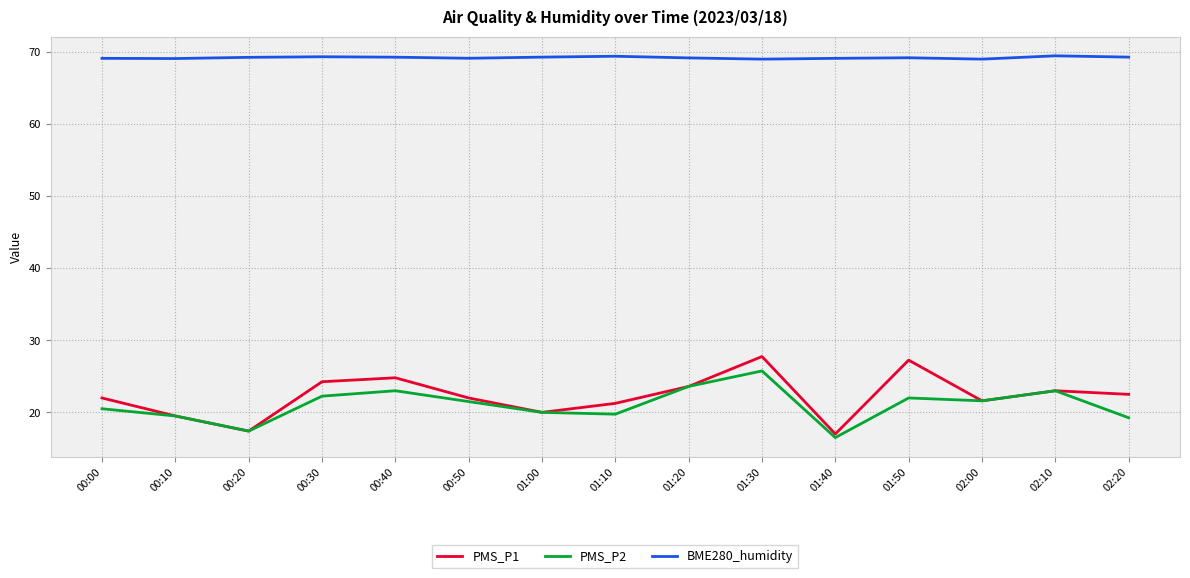

What is the difference between the maximum and minimum values in the BME280_humidity series?

0.5